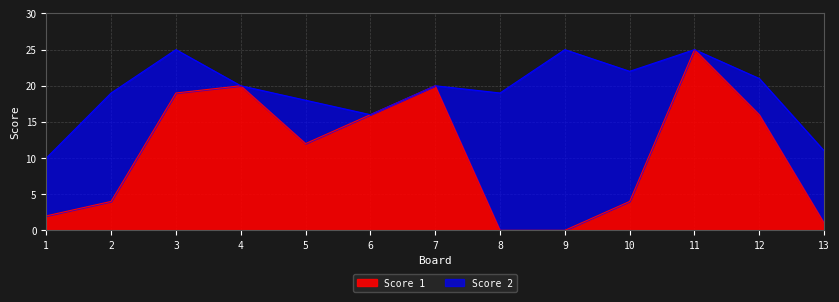

What is the value of the 13th point from the left?

1